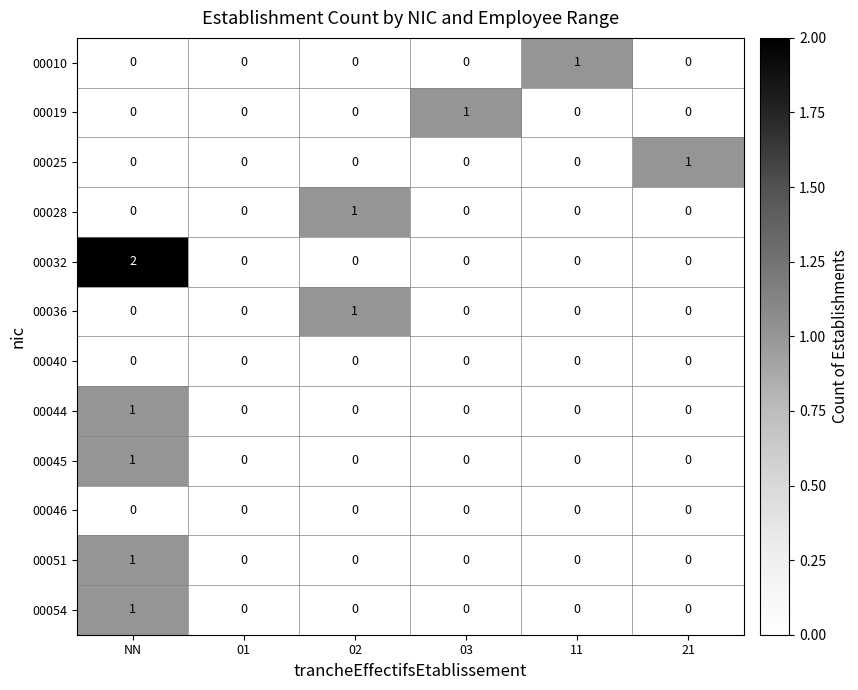

Which series has the largest total across all categories?

00032